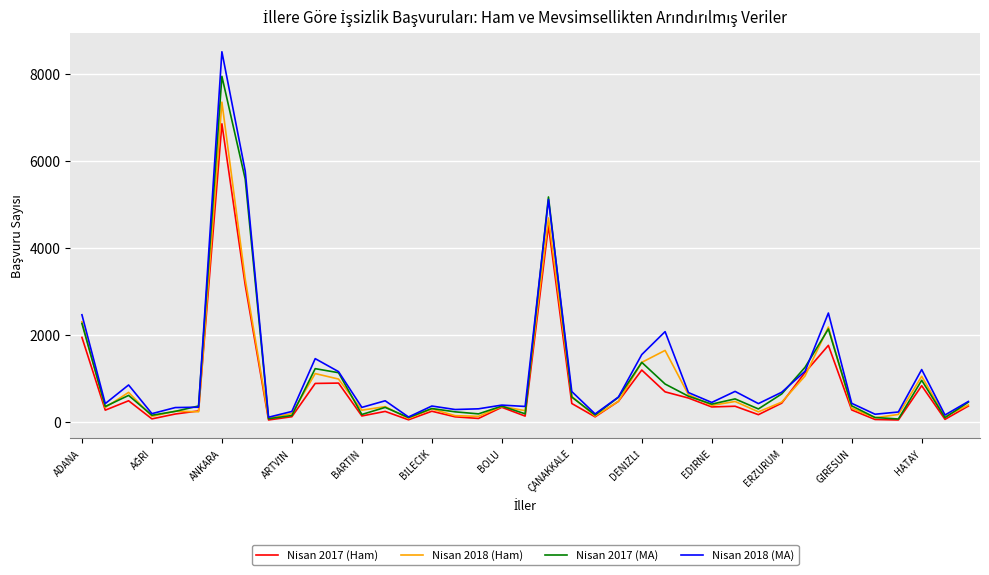

Rank the series by their maximum value, from lowest to highest.

Nisan 2017 (Ham), Nisan 2018 (Ham), Nisan 2017 (MA), Nisan 2018 (MA)